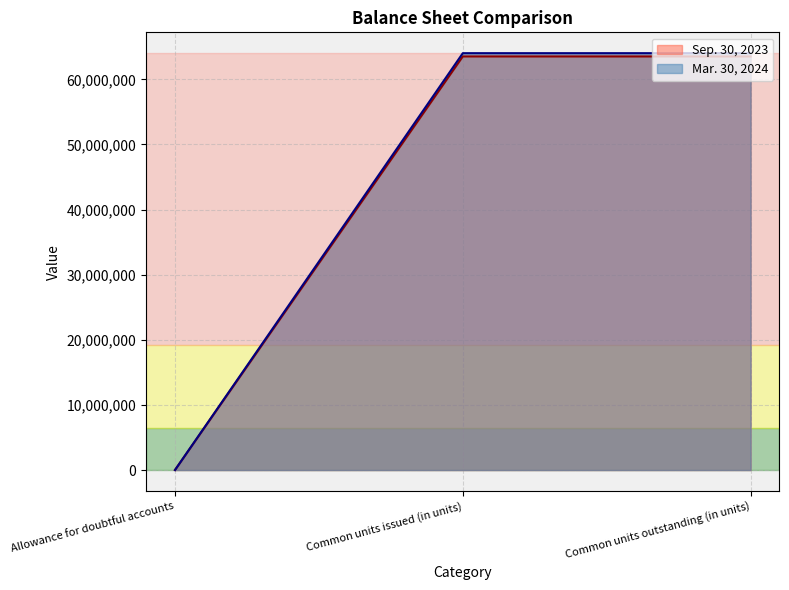

Where is Mar. 30, 2024 nearest to the value 32013808?

Common units outstanding (in units)